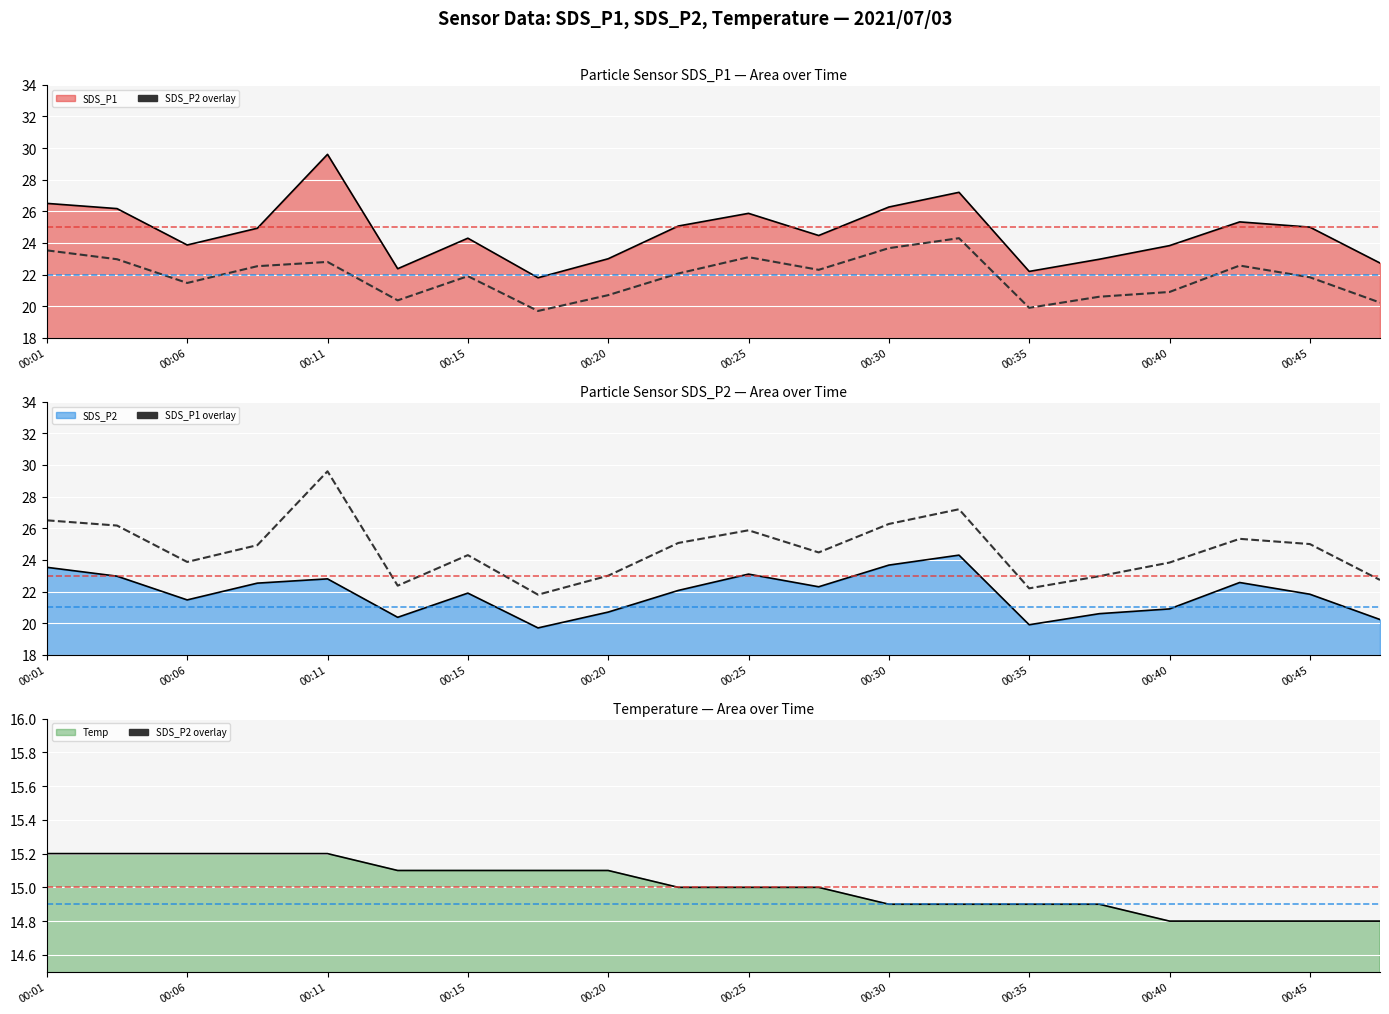

How many data points does each series have?

20